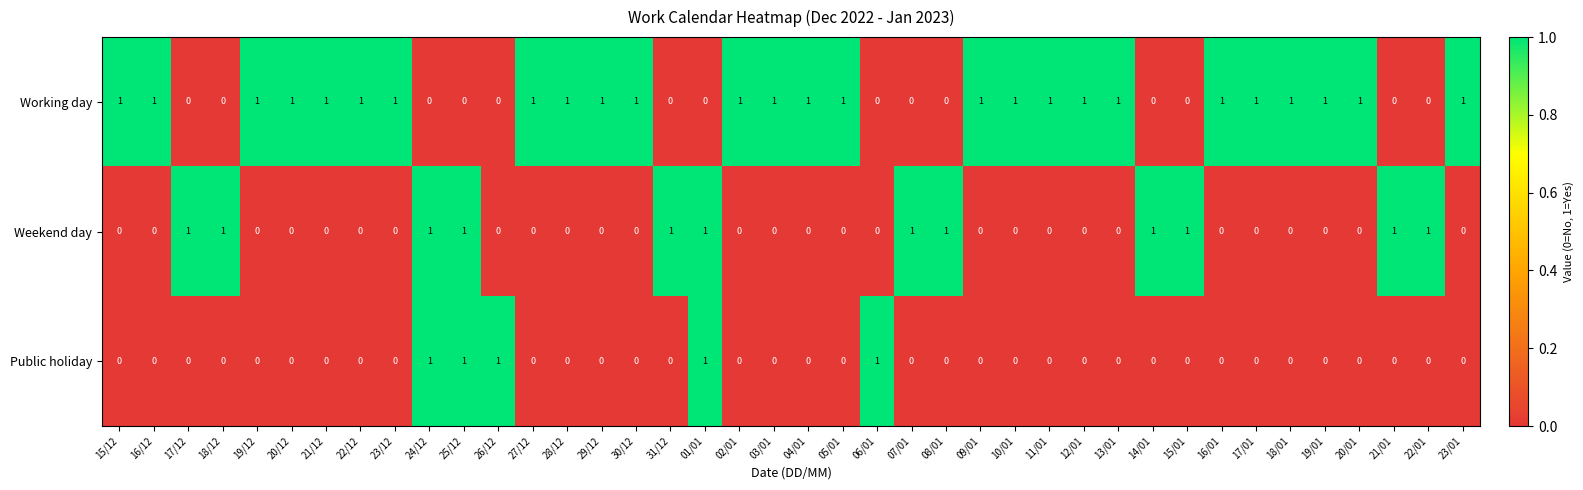

How many categories are shown in the chart?

40